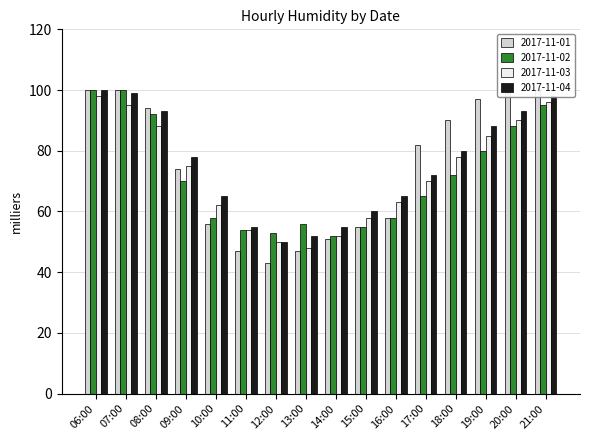

What is the average value of the 2017-11-01 series?

75